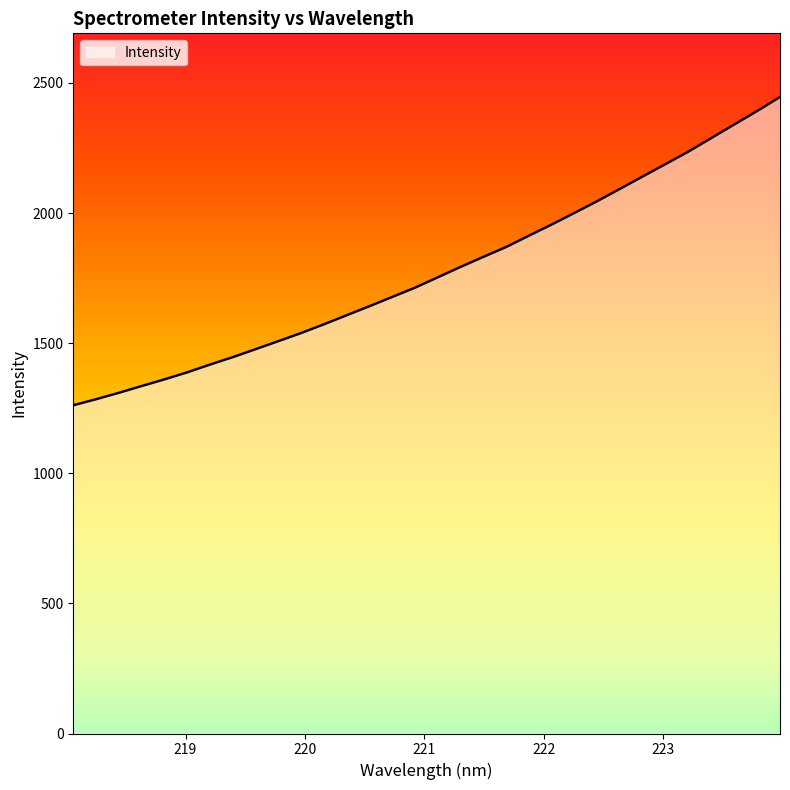

What is the difference between the maximum and minimum values?

1184.5